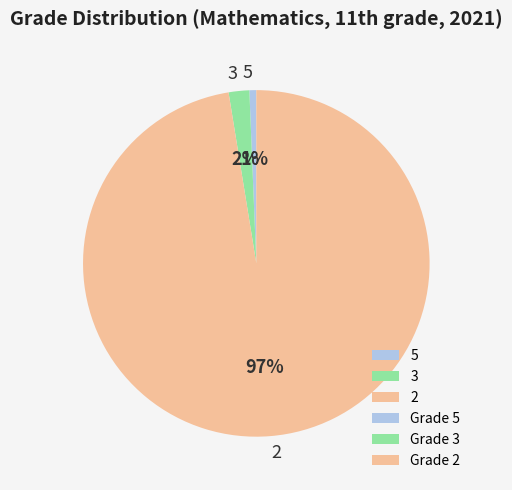

Do 2 and 5 together represent more than half of the pie?

Yes